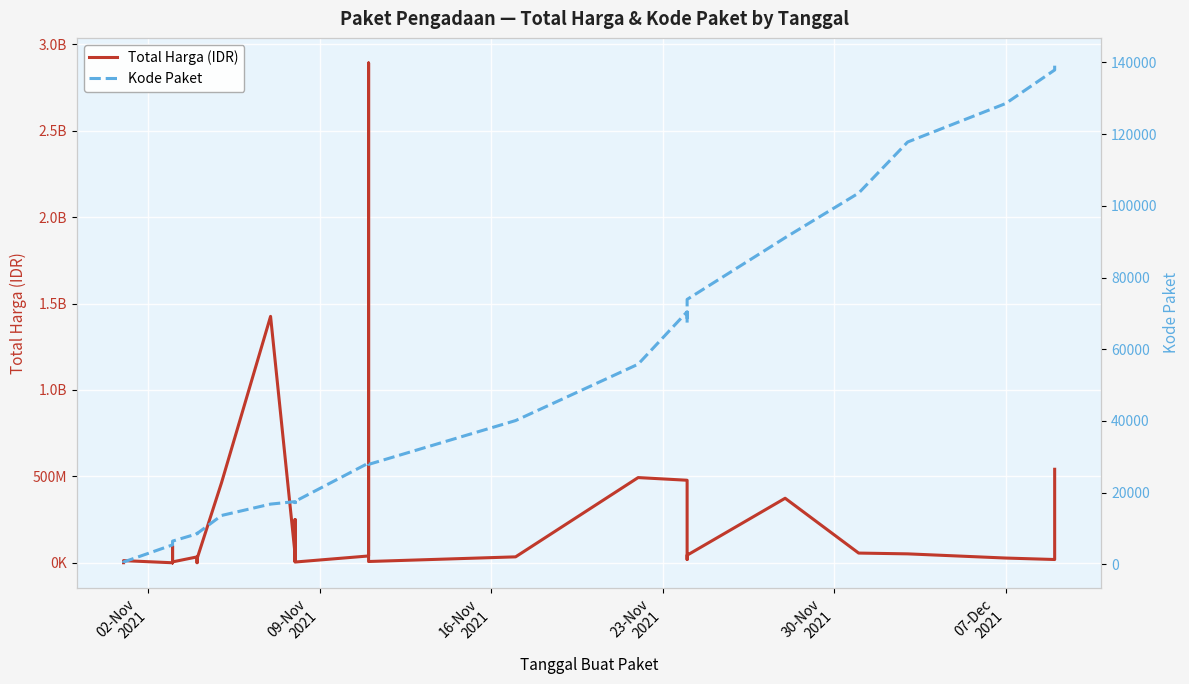

Reading right to left, transcribe all the data shown in this chart.

Total Harga (IDR): 541071000	18900000	27412000	51601000	56152800	373404000	43859200	19175000	477600000	493000000	34292000	7401240	2892122000	39440000	4350000	250350000	15513960	9180000	49730040	1425867900	464002100	23653000	577875	32441200	34000000	5129000	8742500	182000	4672200	265000	2772000	98772570	78000	12453900	333600
Kode Paket: 139817	137876	128516	117783	103541	91101	73894	67279	70453	55826	40112	27891	28425	28271	17580	17238	17283	17272	17509	16823	13652	8601	8668	8646	8530	6503	6397	6350	6300	6246	6214	5997	5449	675	464